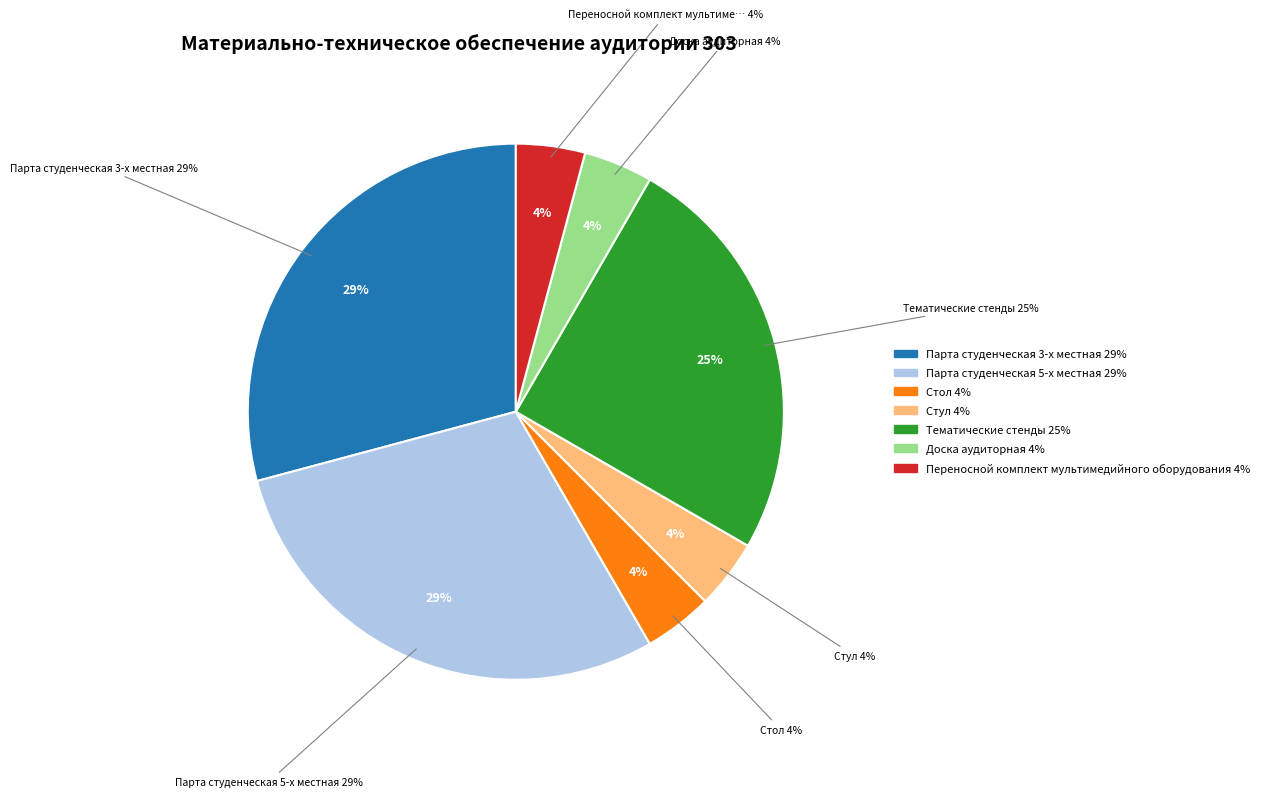

How many slices are in this pie chart?

7